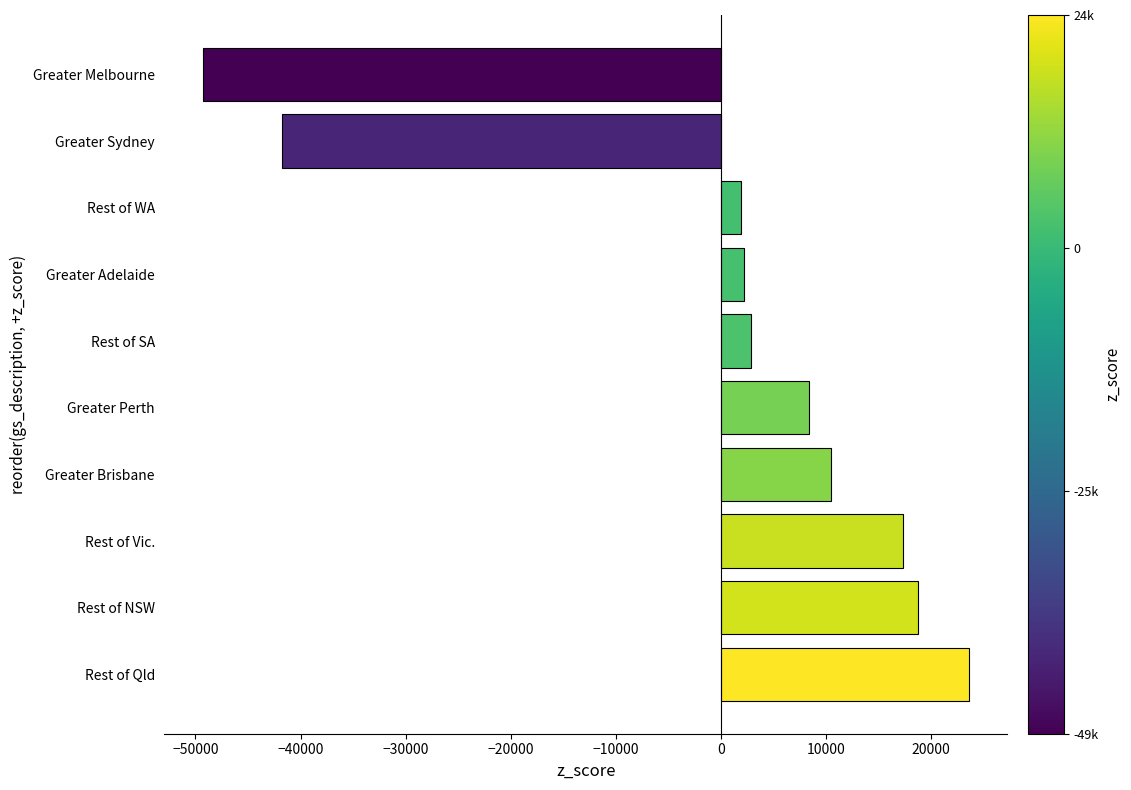

At which category does the chart reach its minimum across all series?

Greater Melbourne